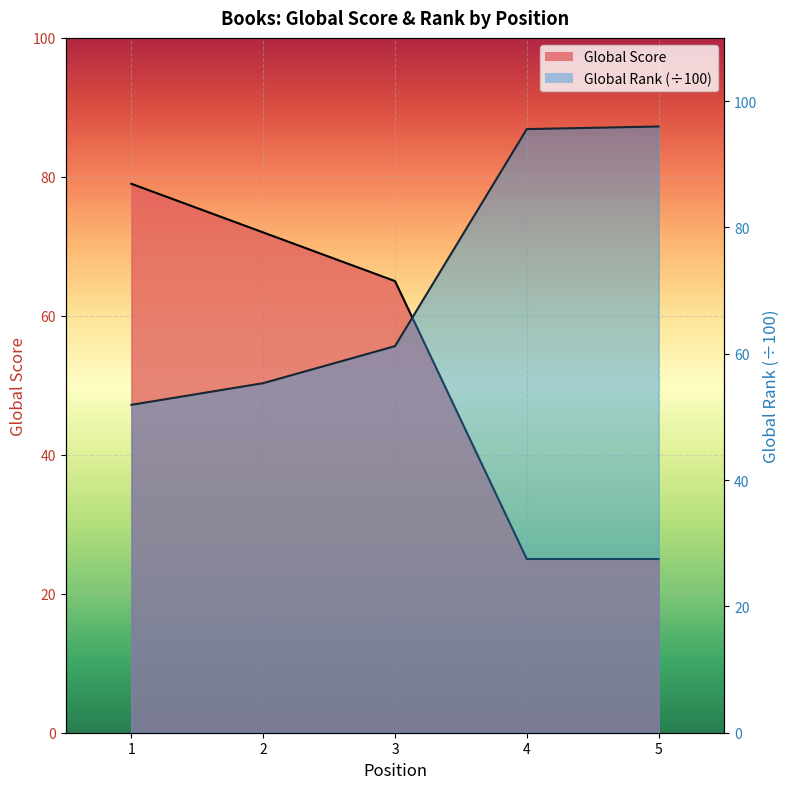

True or false: Global Rank has a value of 27.0 at 4.

False